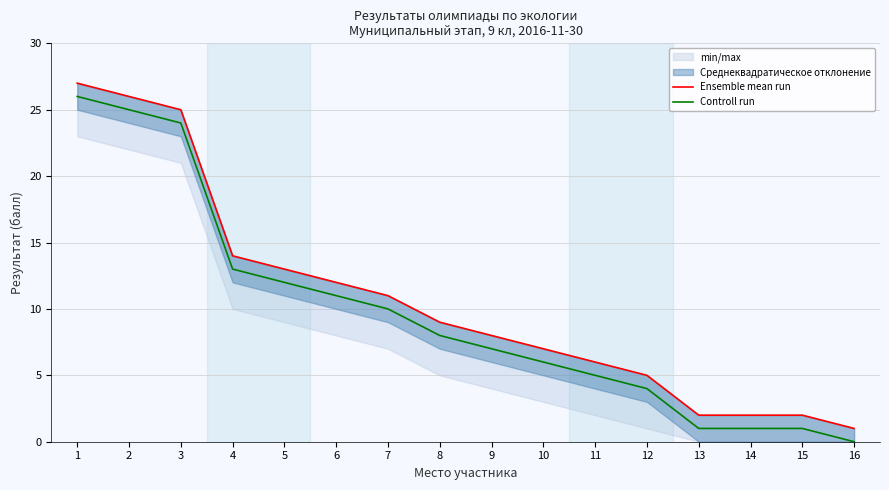

Between 10 and 13, which is larger?

10